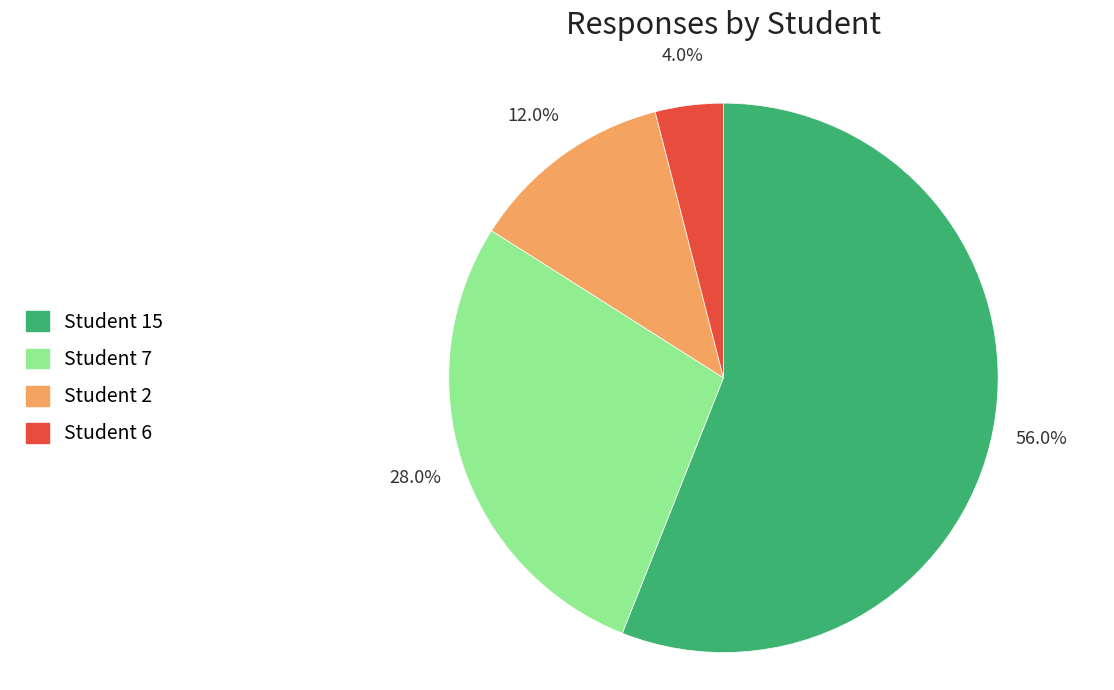

Which has a higher value, Student 7 or Student 15?

Student 15